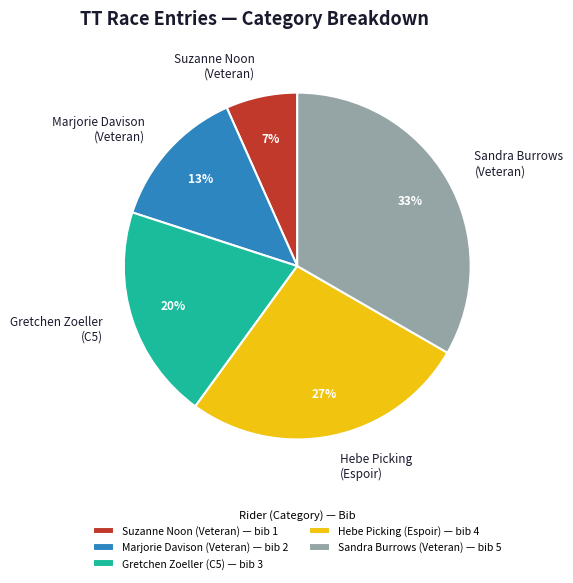

Which has a higher value, Suzanne Noon (Veteran) — bib 1 or Marjorie Davison (Veteran) — bib 2?

Marjorie Davison (Veteran) — bib 2